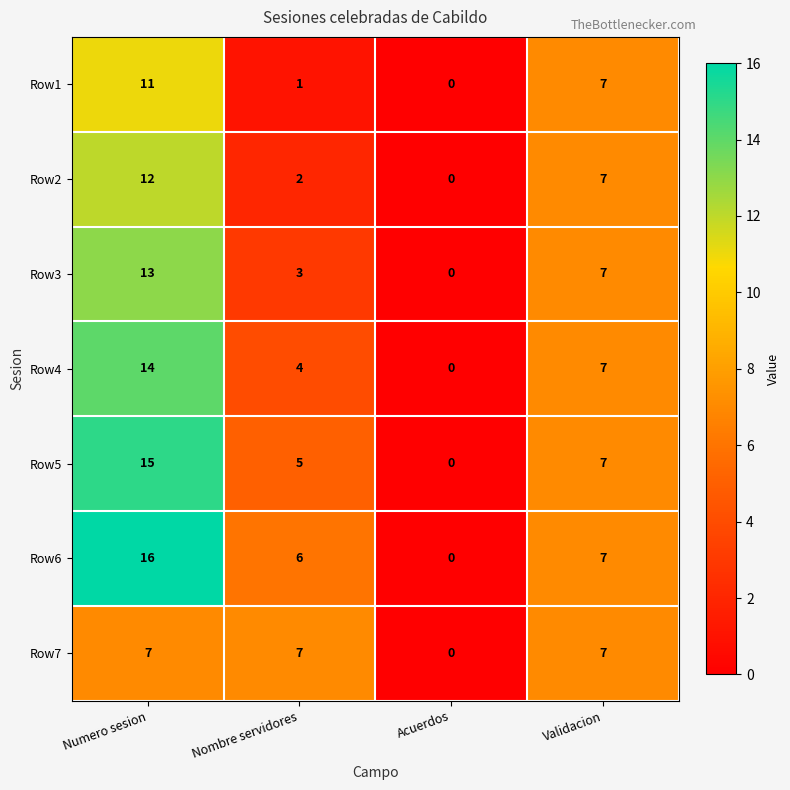

Rank the series by their maximum value, from lowest to highest.

Row7, Row1, Row2, Row3, Row4, Row5, Row6